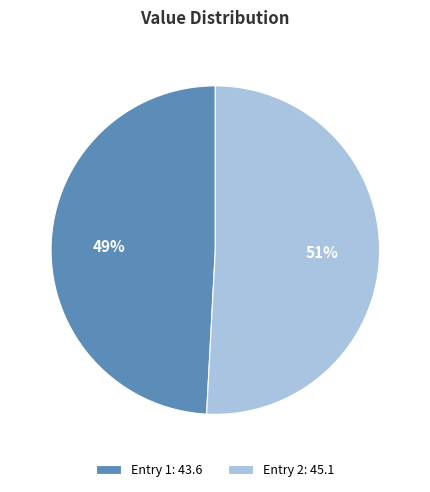

What is the ratio of the value at Entry 1: 43.6 to the value at Entry 2: 45.1?

1.0